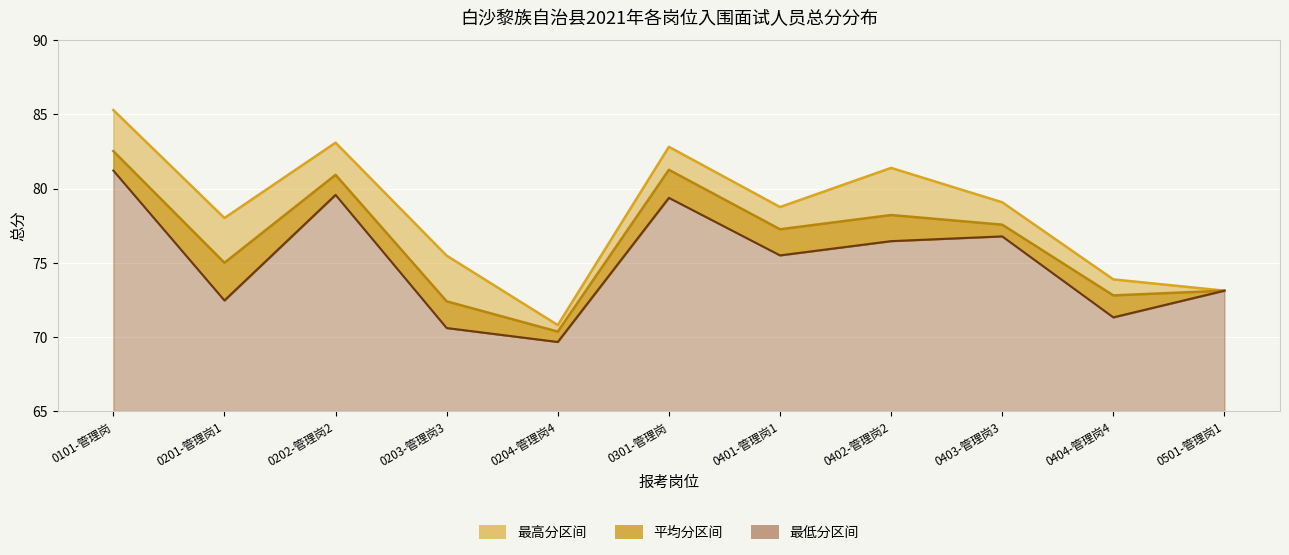

Which series has the widest spread of values?

最高分